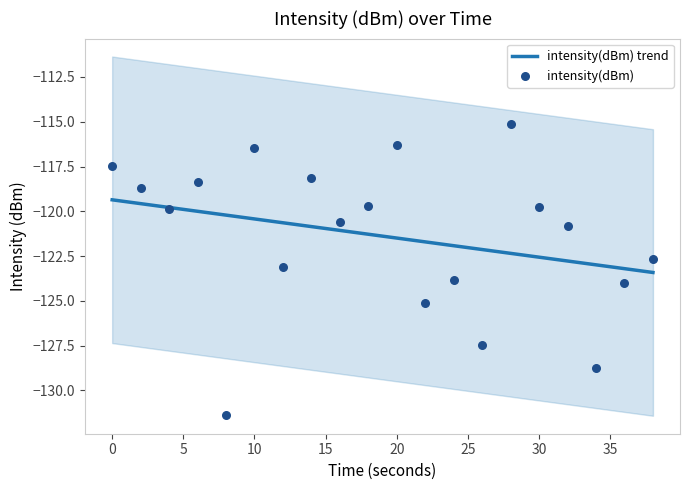

What is the lowest value of the intensity(dBm) trend series?

-123.4